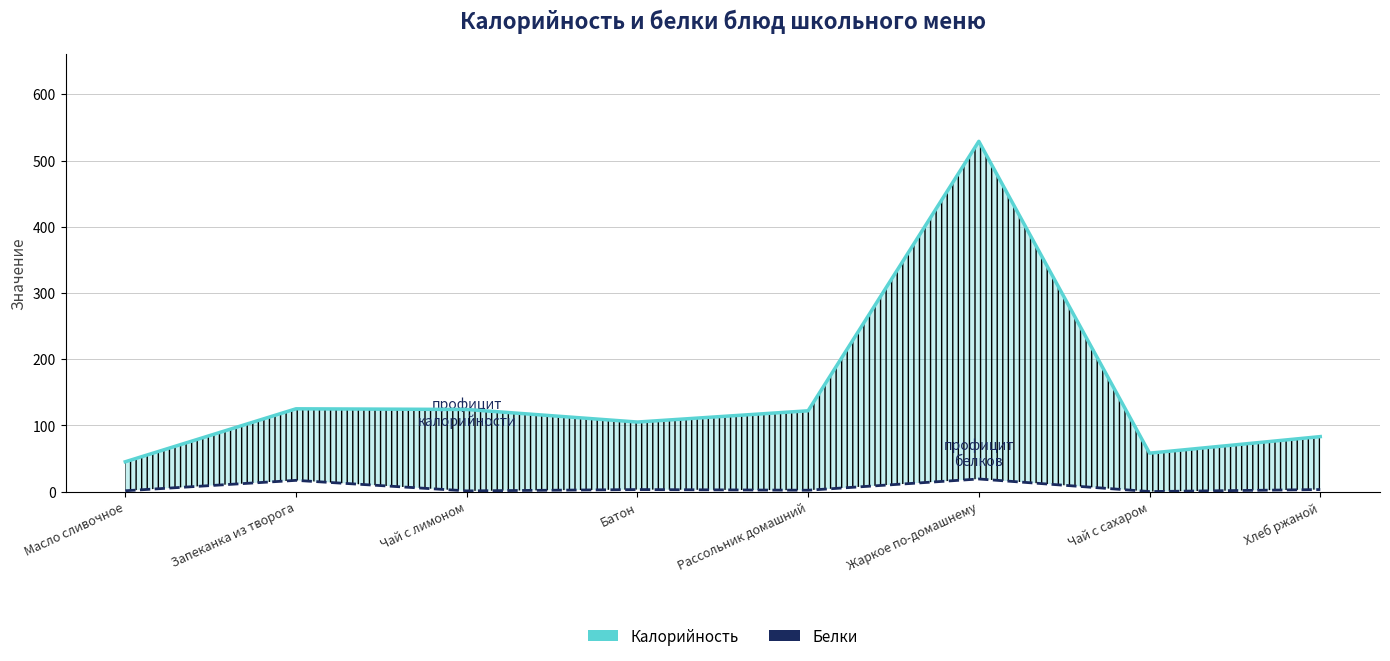

Reading left to right, extract all data points from this chart.

Калорийность: 45.0	125.0	124.0	105.0	122.0	529.0	58.0	83.0
Белки: 1.2	16.9	1.0	3.0	2.0	19.0	0.0	3.0